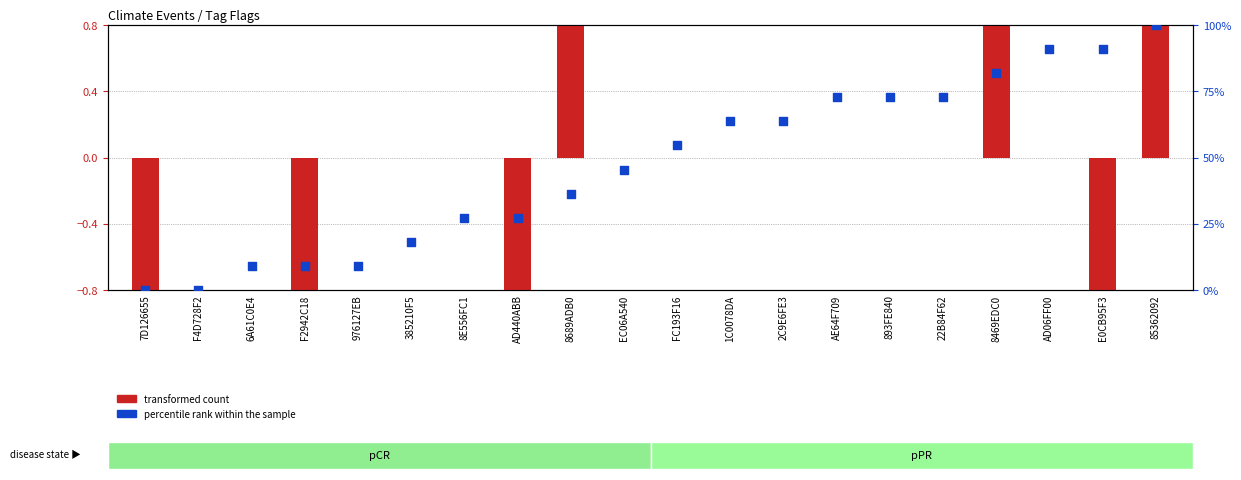

What are all the series names shown in the legend?

transformed count, percentile rank within the sample